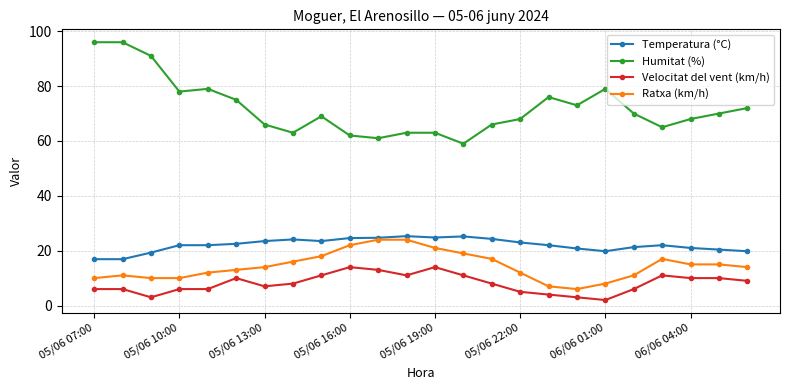

True or false: Humitat (%) and Temperatura (°C) cross at least once.

False